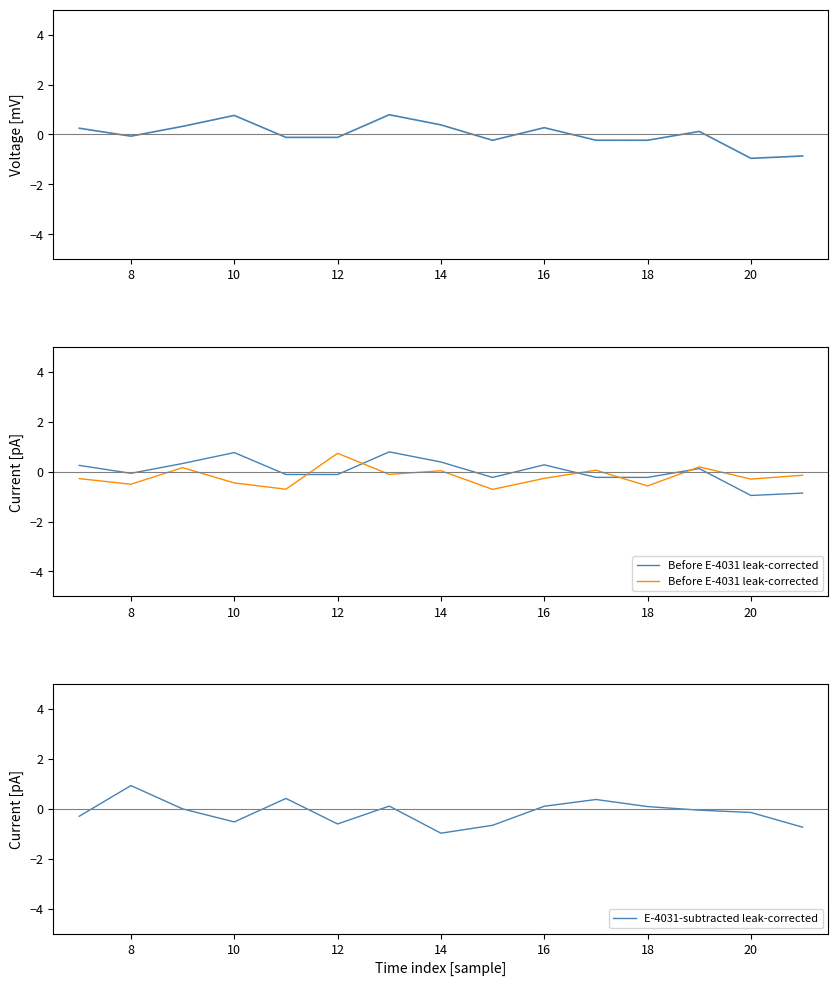

What is the difference between the highest and lowest values at 12?

1.3